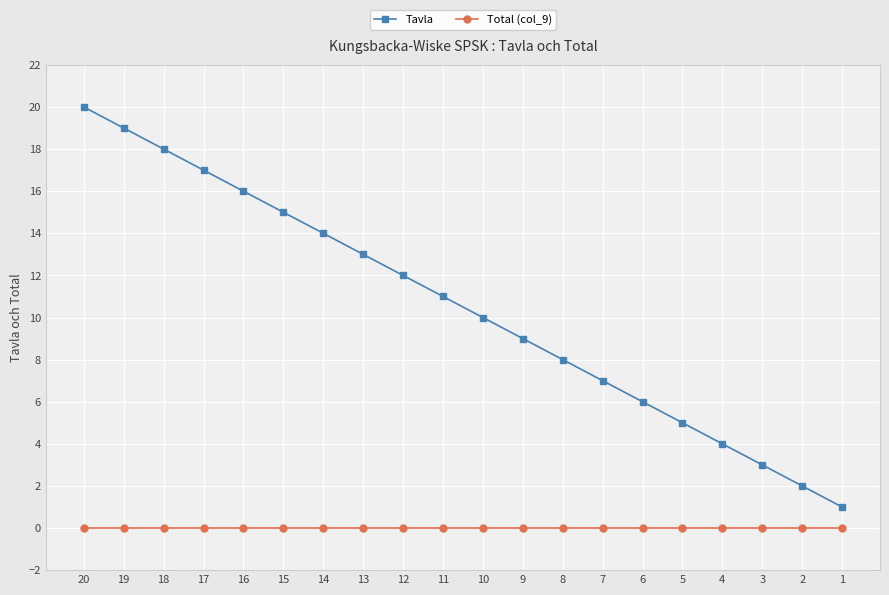

True or false: Total (col_9) and Tavla intersect in this chart.

False